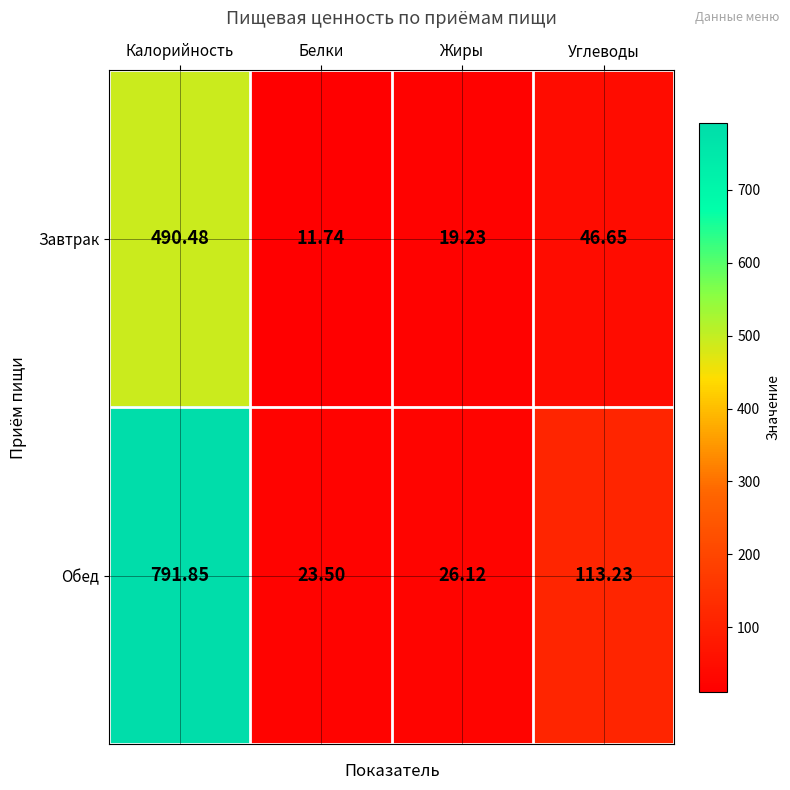

At which category is the sum across all series the highest?

Калорийность